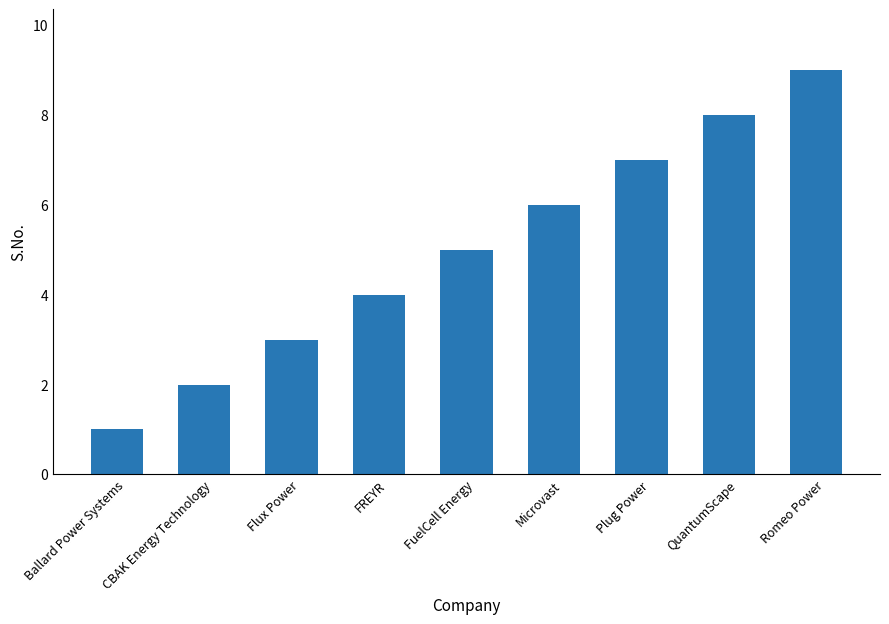

List the labels in order of value, smallest first.

Ballard Power Systems, CBAK Energy Technology, Flux Power, FREYR, FuelCell Energy, Microvast, Plug Power, QuantumScape, Romeo Power